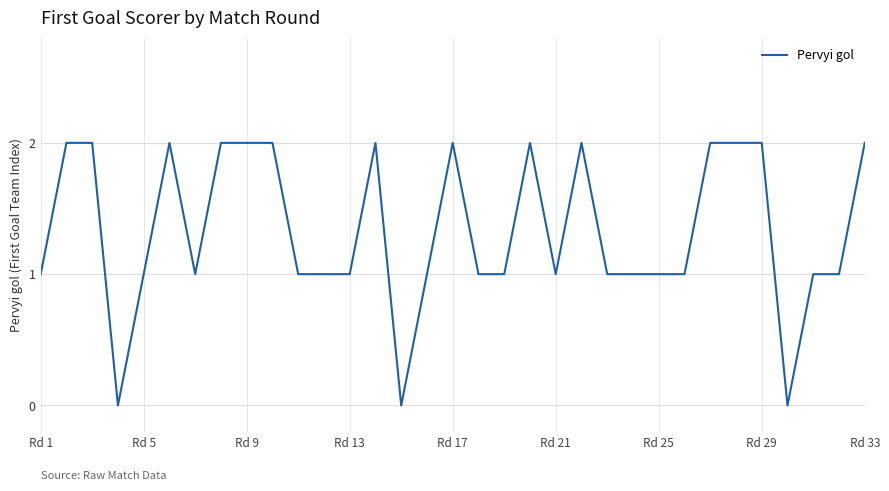

True or false: there are more than 0 points higher than both neighbors.

True